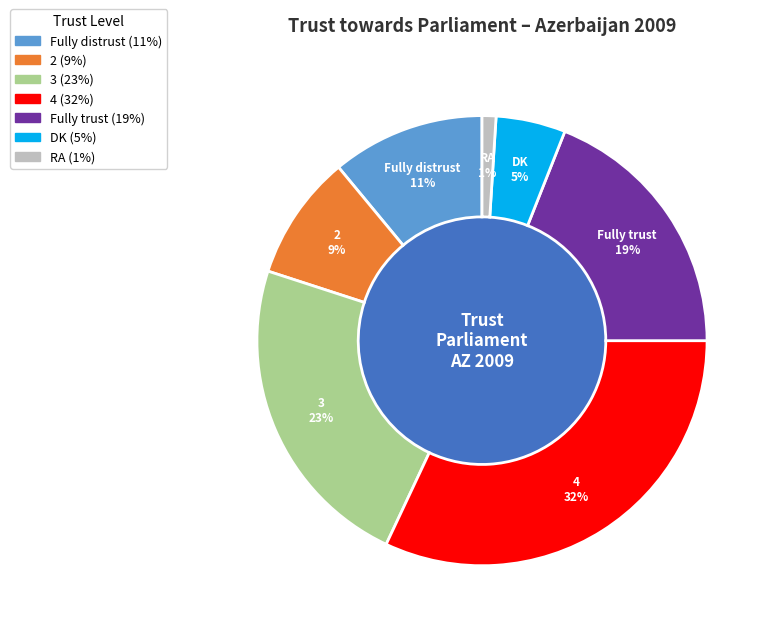

True or false: DK accounts for 5% of the total.

True